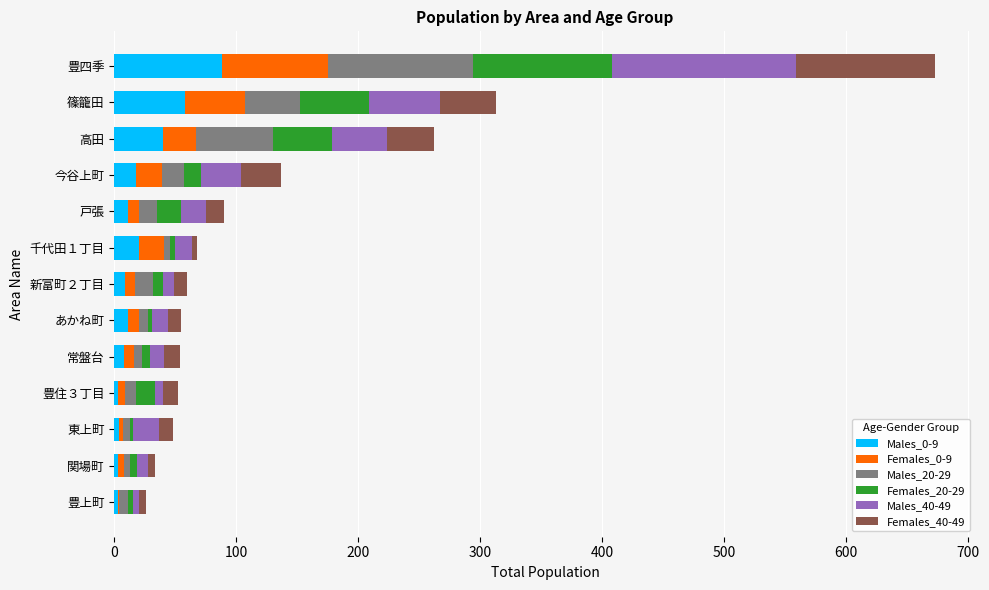

At which label does Males_0-9 reach its peak?

豊四季